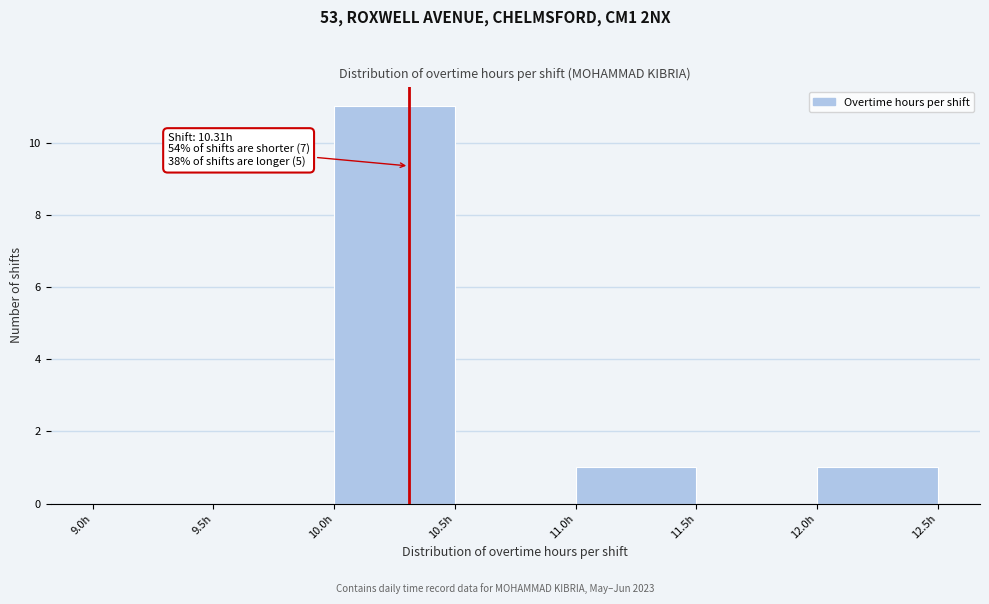

Over which range of the x-axis is the bar tallest?

10.0 to 10.5